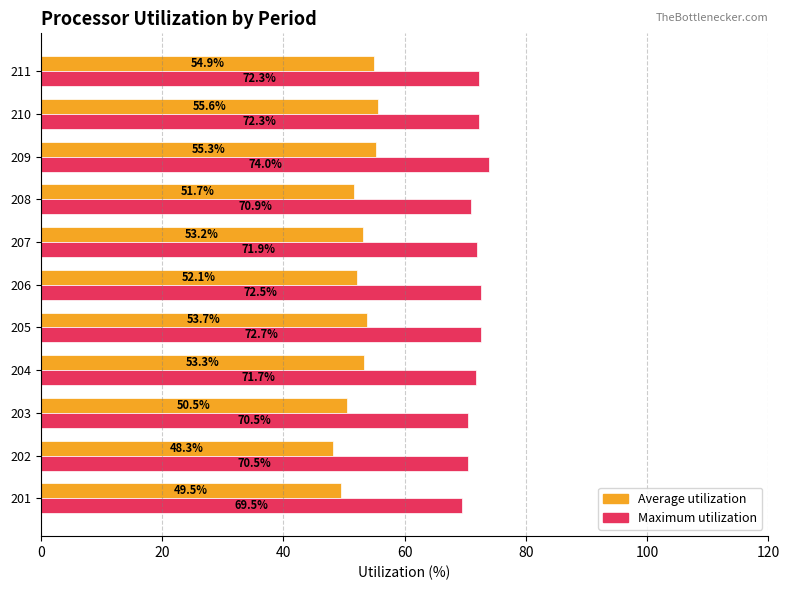

What is the sum of all Maximum utilization values?

788.8